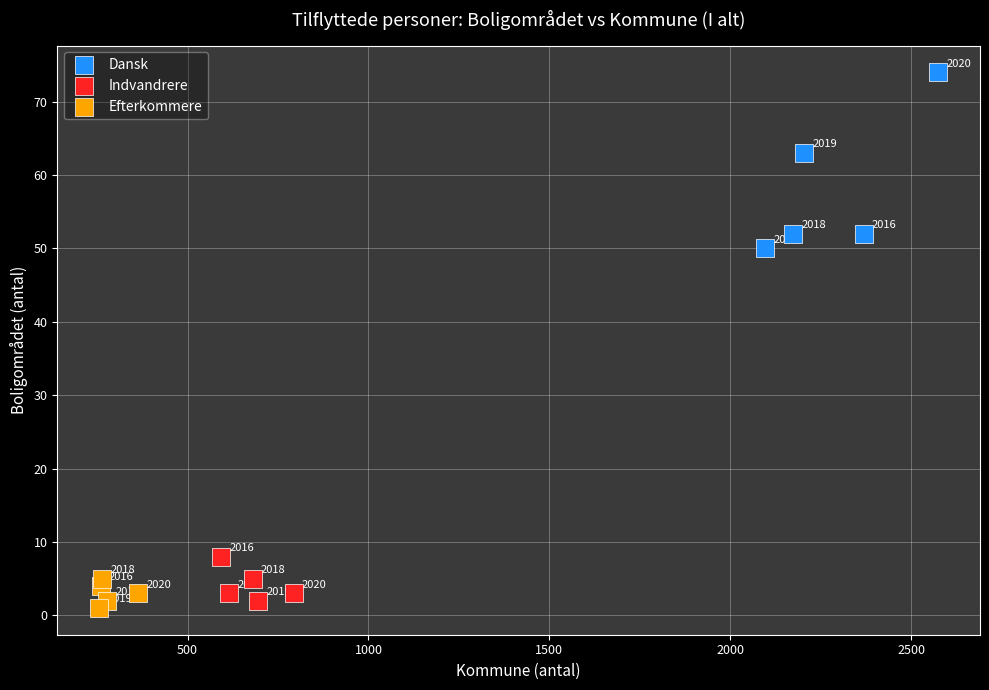

Which series has the largest Y range (max minus min)?

Dansk